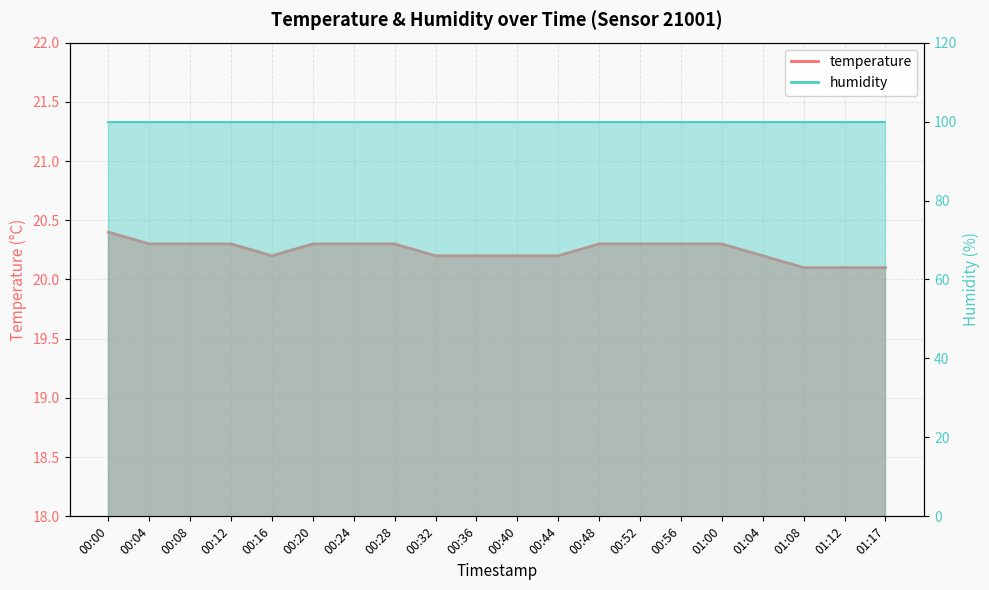

What is the difference between the maximum and minimum values?

0.3